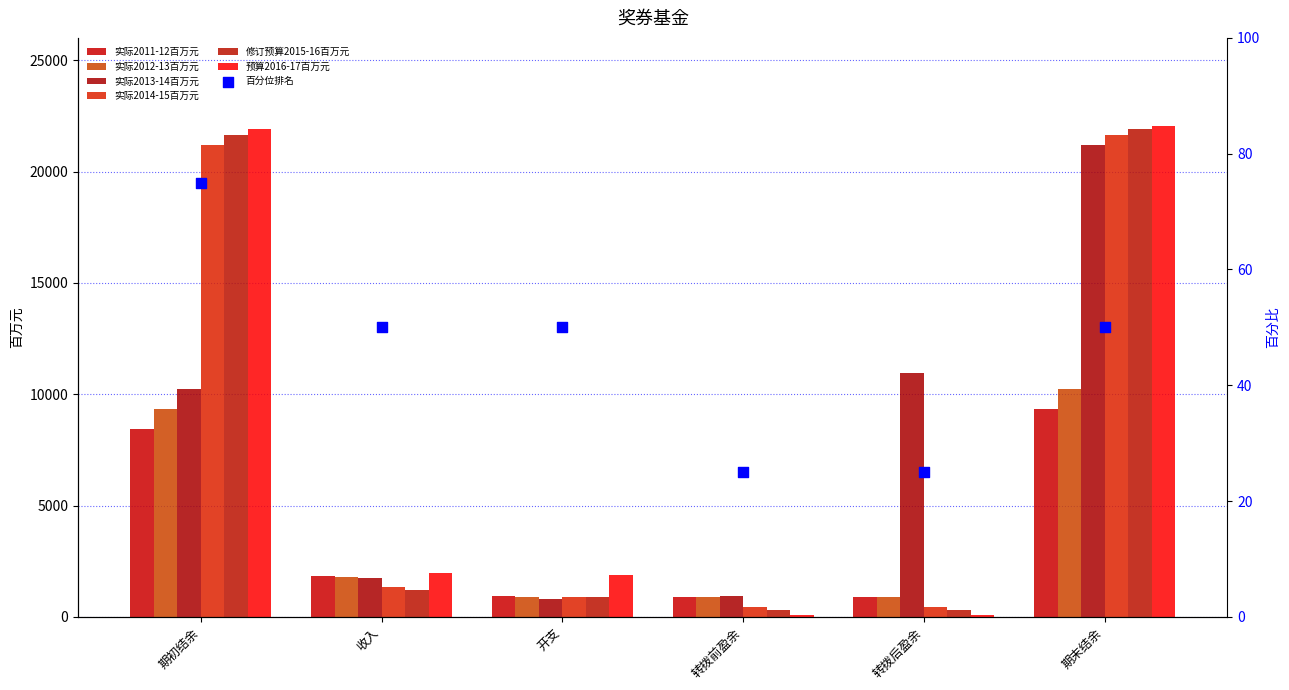

Which series has the largest total across all categories?

预算2016-17百万元